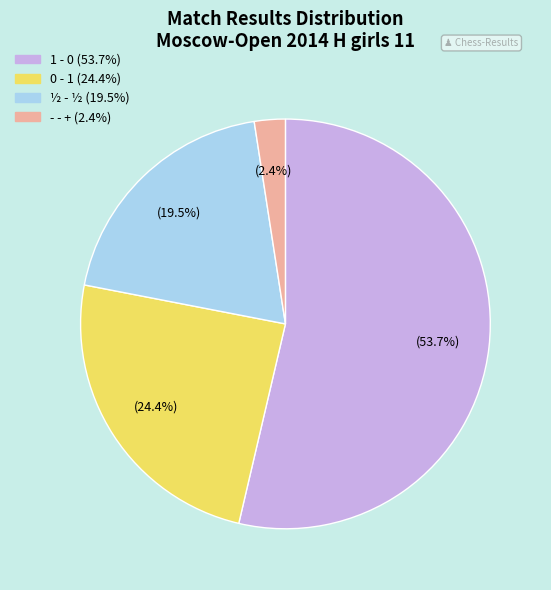

Is there any slice that represents more than half of the pie?

Yes